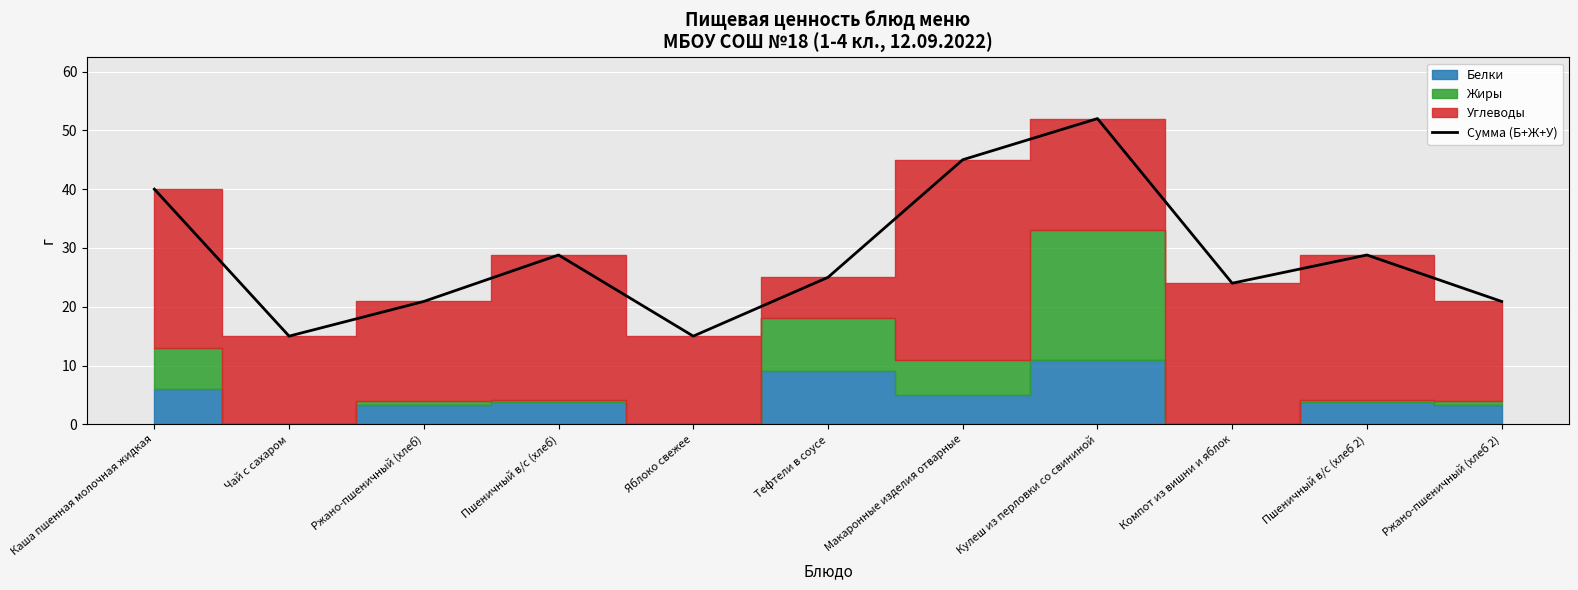

The Сумма (Б+Ж+У) series shows 52.0 at Кулеш из перловки со свининой. True or false?

True